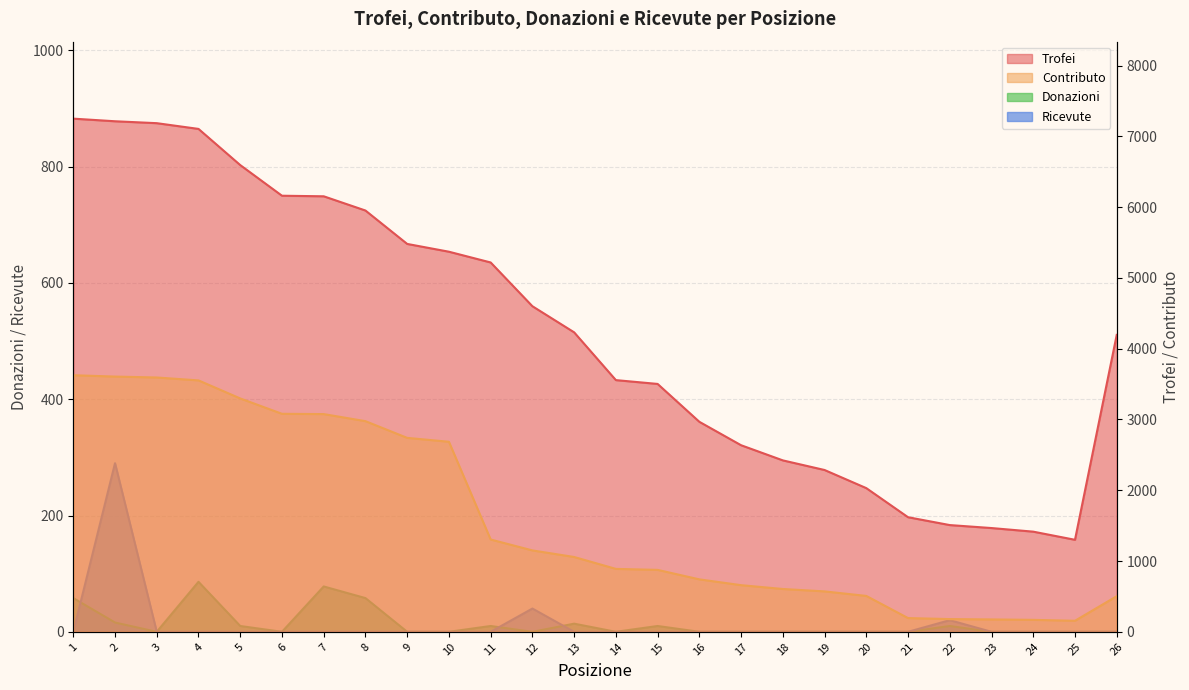

How many lines are shown in the chart?

4